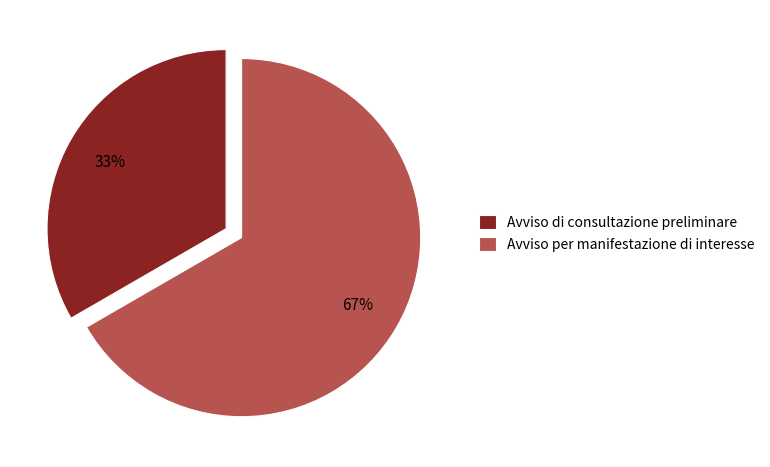

The Avviso di consultazione preliminare slice represents 33% of the pie. True or false?

True